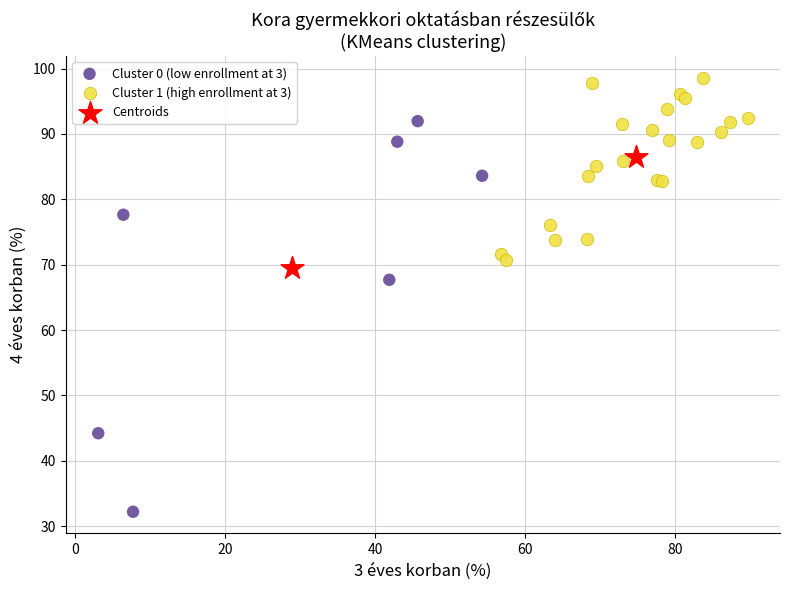

Which series contains the lowest Y value?

Cluster 0 (low enrollment at 3)